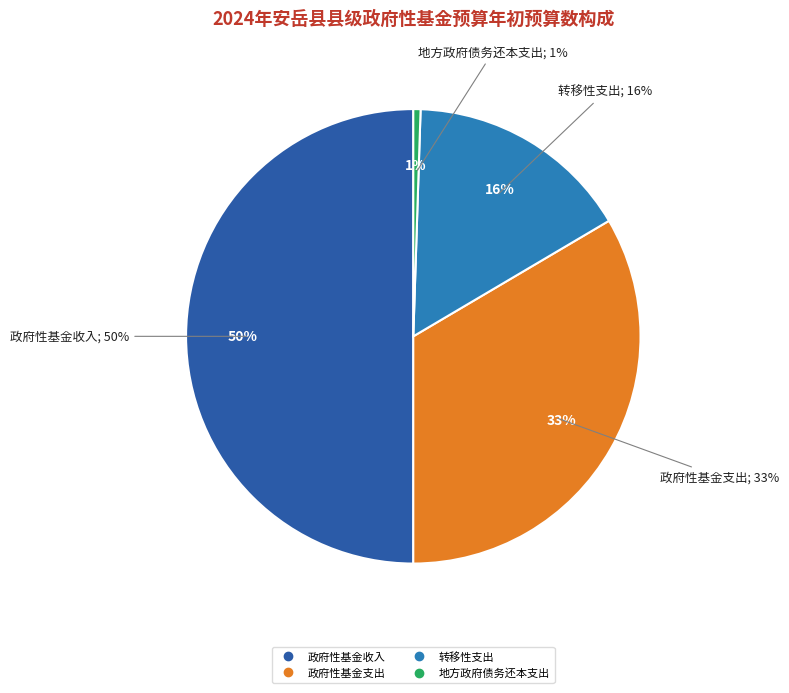

To the nearest percent, what percentage of the pie is 地方政府债务还本支出?

1%